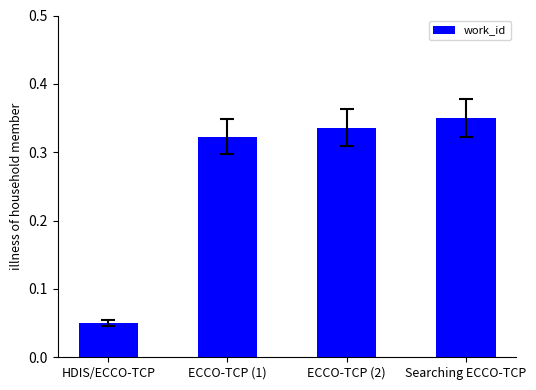

True or false: the data shows 0.1 at ECCO-TCP (1).

False